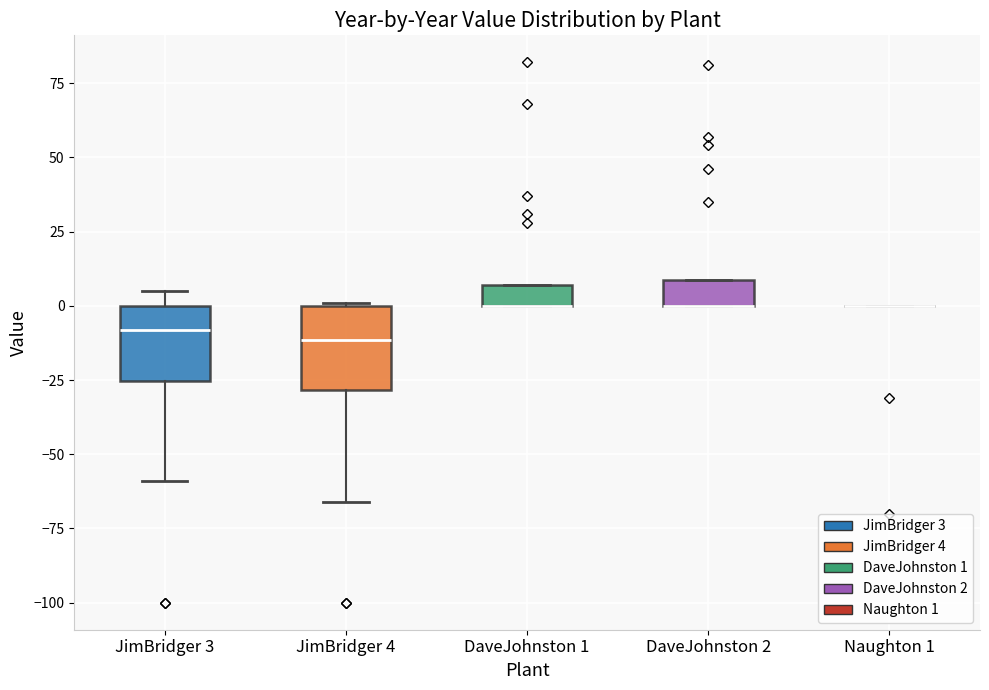

Where does the lower whisker of the box for JimBridger 4 end on the y-axis? The values are not printed on the chart, so give them approximately, as read against the axis.

-65